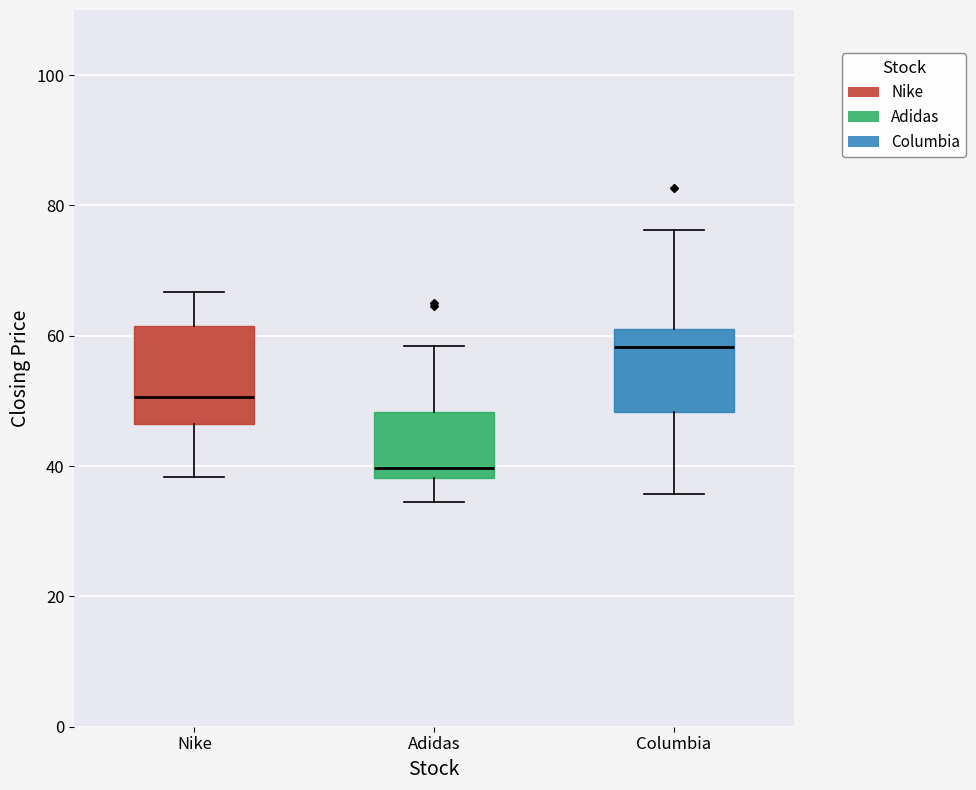

Reading left to right, transcribe this box plot: for each box, give where its median line is, the range the box spans, and where its two whiskers end, as read against the y-axis. The values are not printed on the chart, so give them approximately, as read against the axis.

Nike: median 50, box 46 to 62, whiskers 38 to 66
Adidas: median 40, box 38 to 48, whiskers 34 to 58
Columbia: median 58, box 48 to 62, whiskers 36 to 76